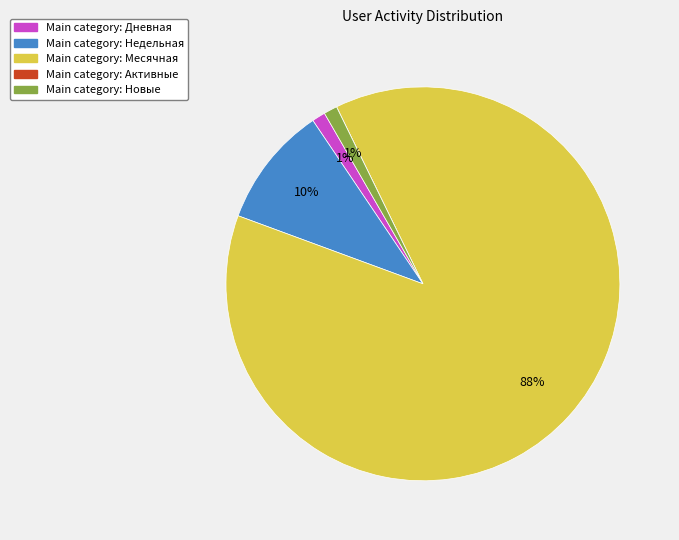

To the nearest percent, what is the difference between the largest and smallest slice percentages?

88%